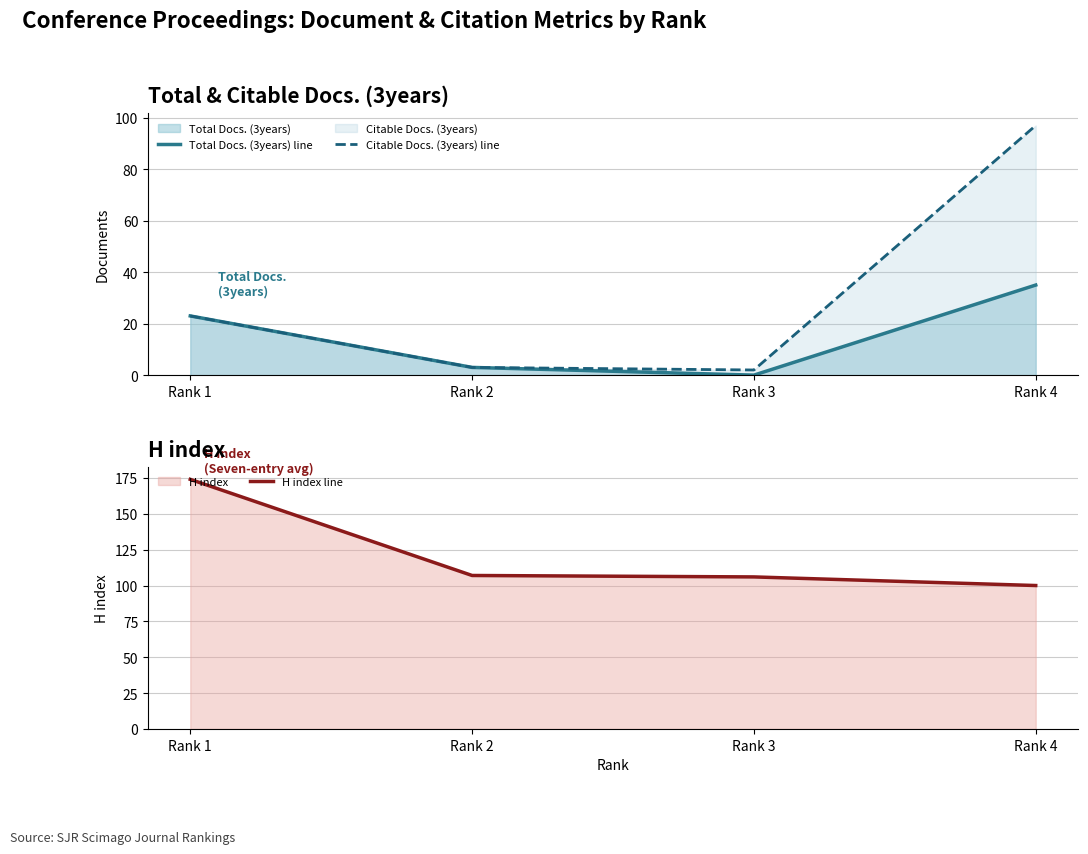

How many lines are shown in the chart?

3